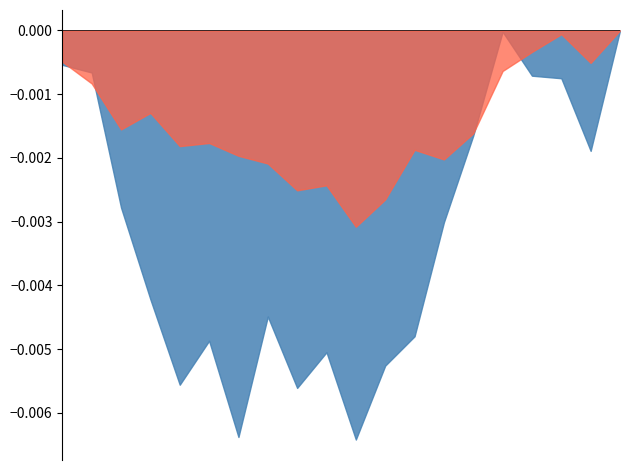

The value of P1 at 08:00 is 9.1. True or false?

False